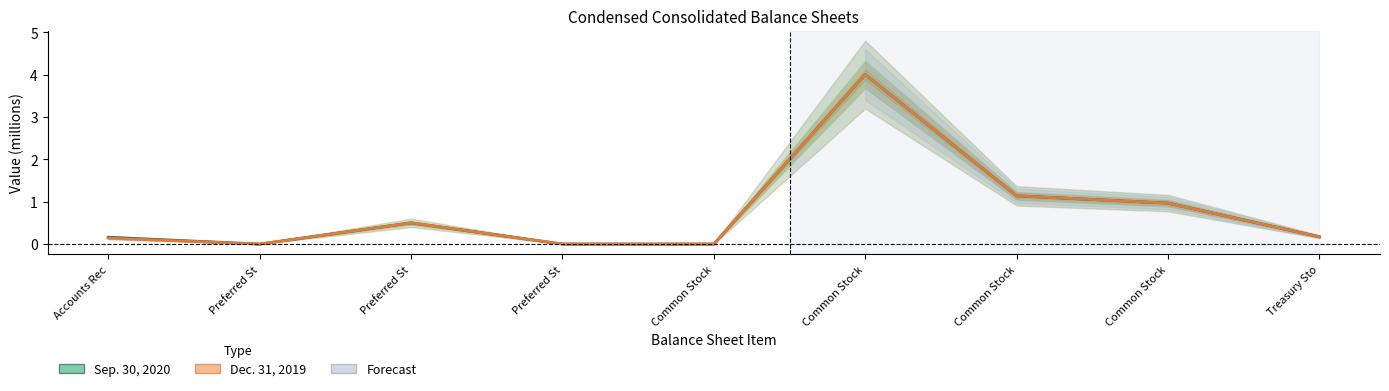

At how many categories does at least one series exceed 2?

1